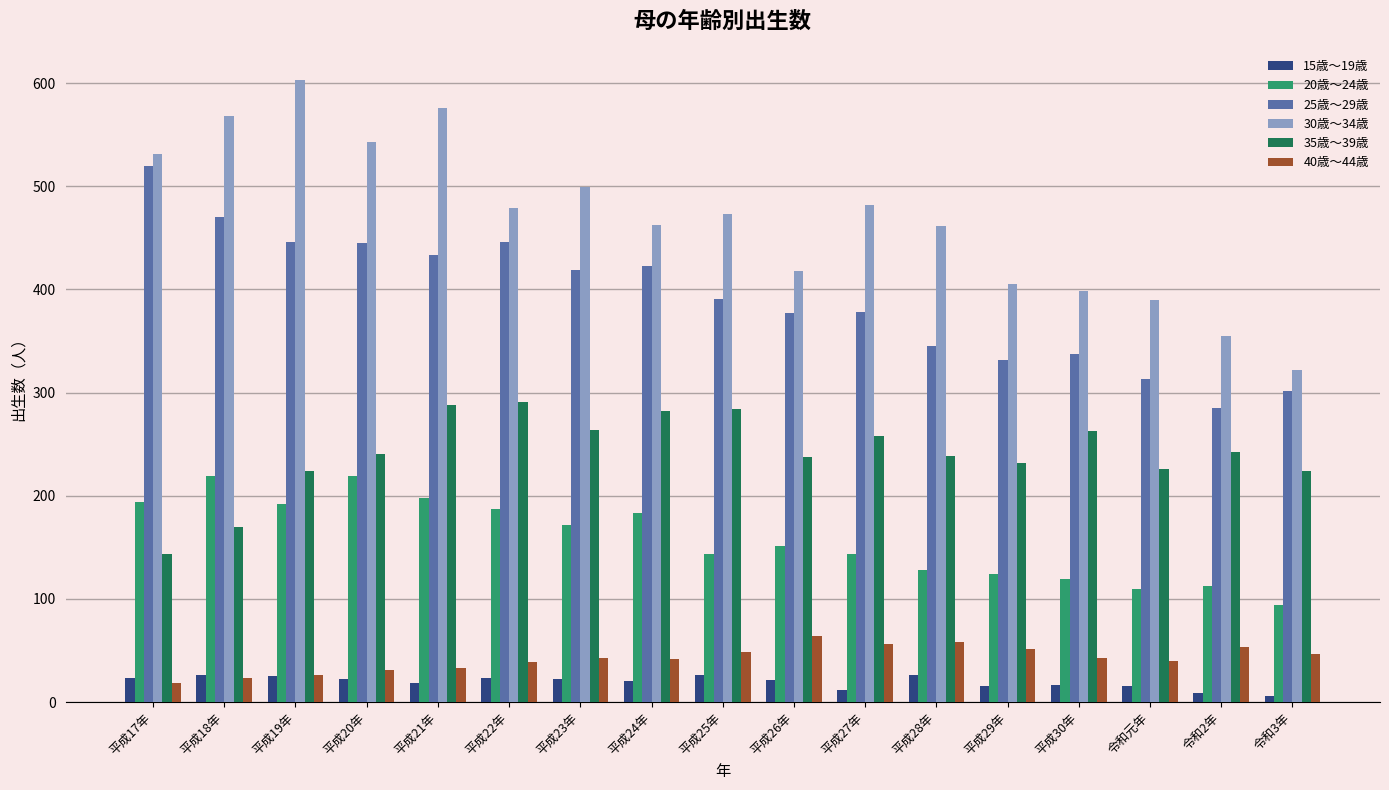

Is the value of 20歳～24歳 at 平成22年 greater than the value of 15歳～19歳 at 平成28年?

Yes